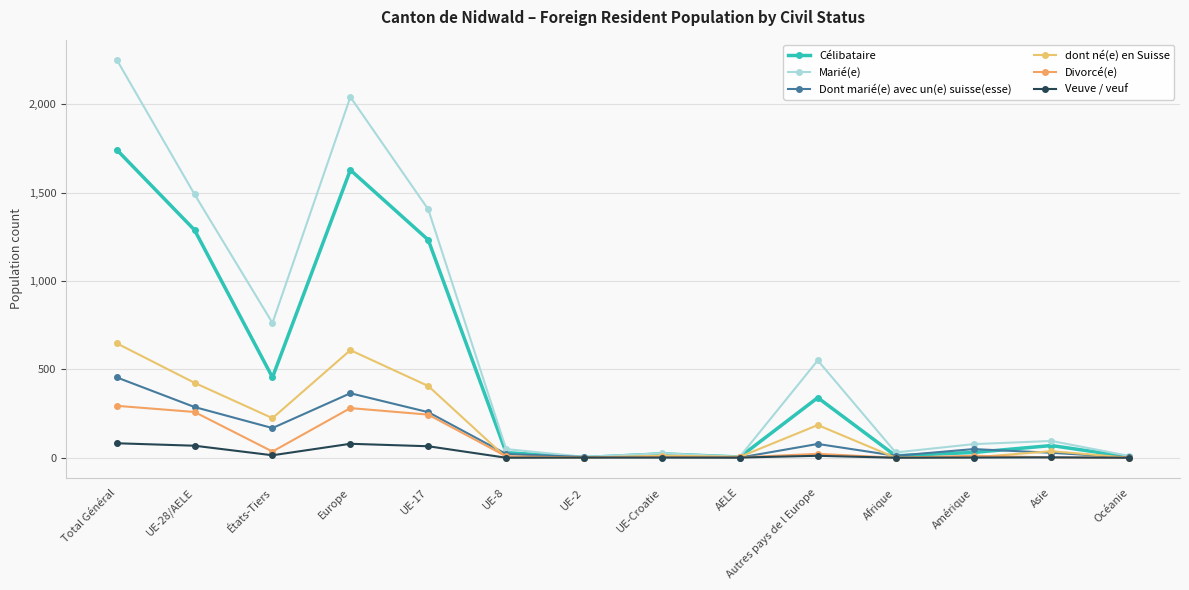

Is it true that dont né(e) en Suisse equals 200 at UE-17?

False